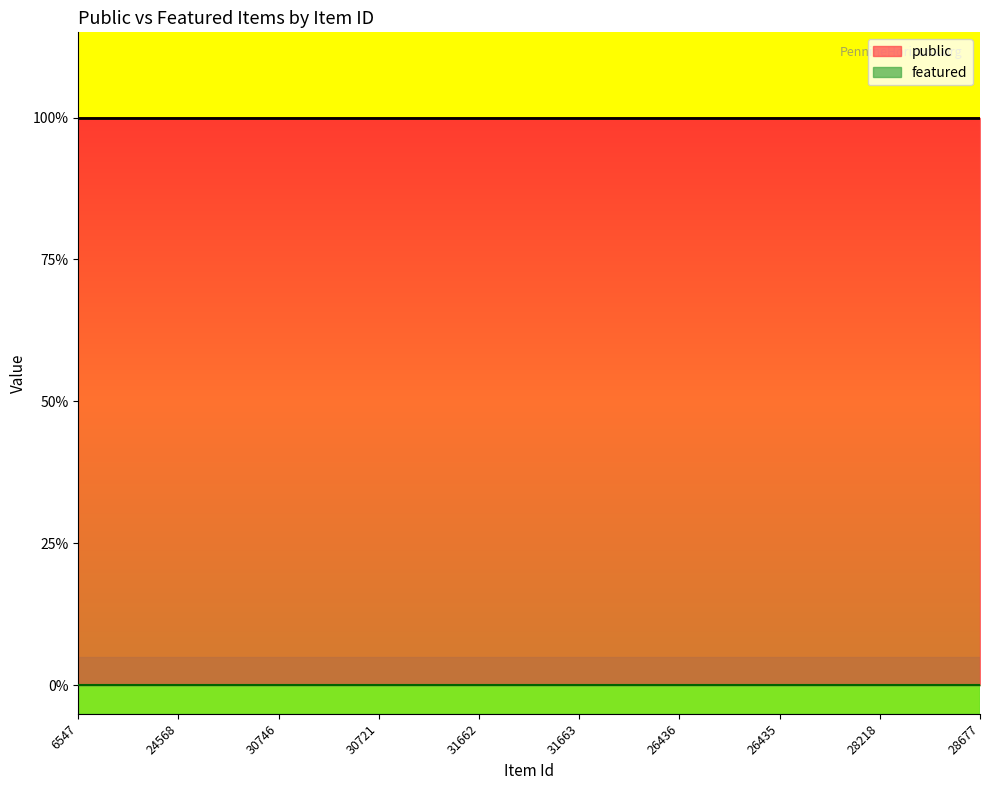

Read the public value at 31663.

1